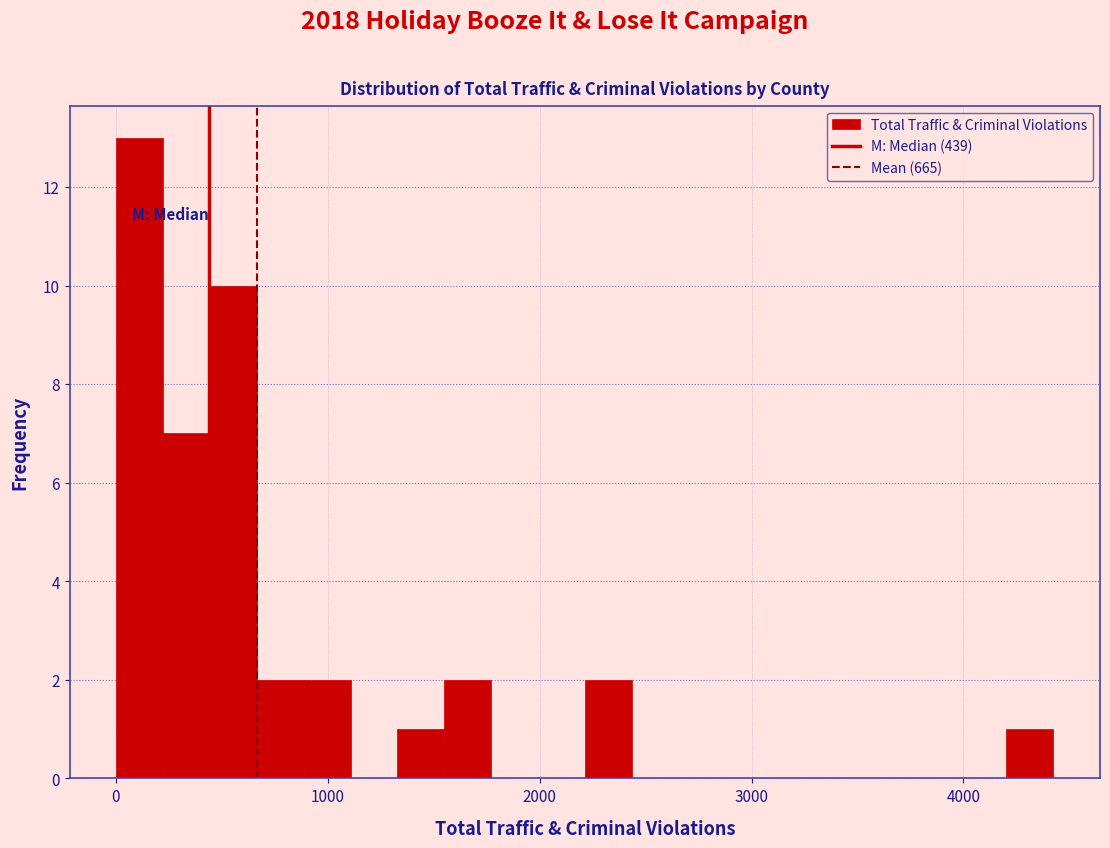

Around what value on the x-axis is the tallest bar? Give the approximate position of its centre, as read against the axis.

100